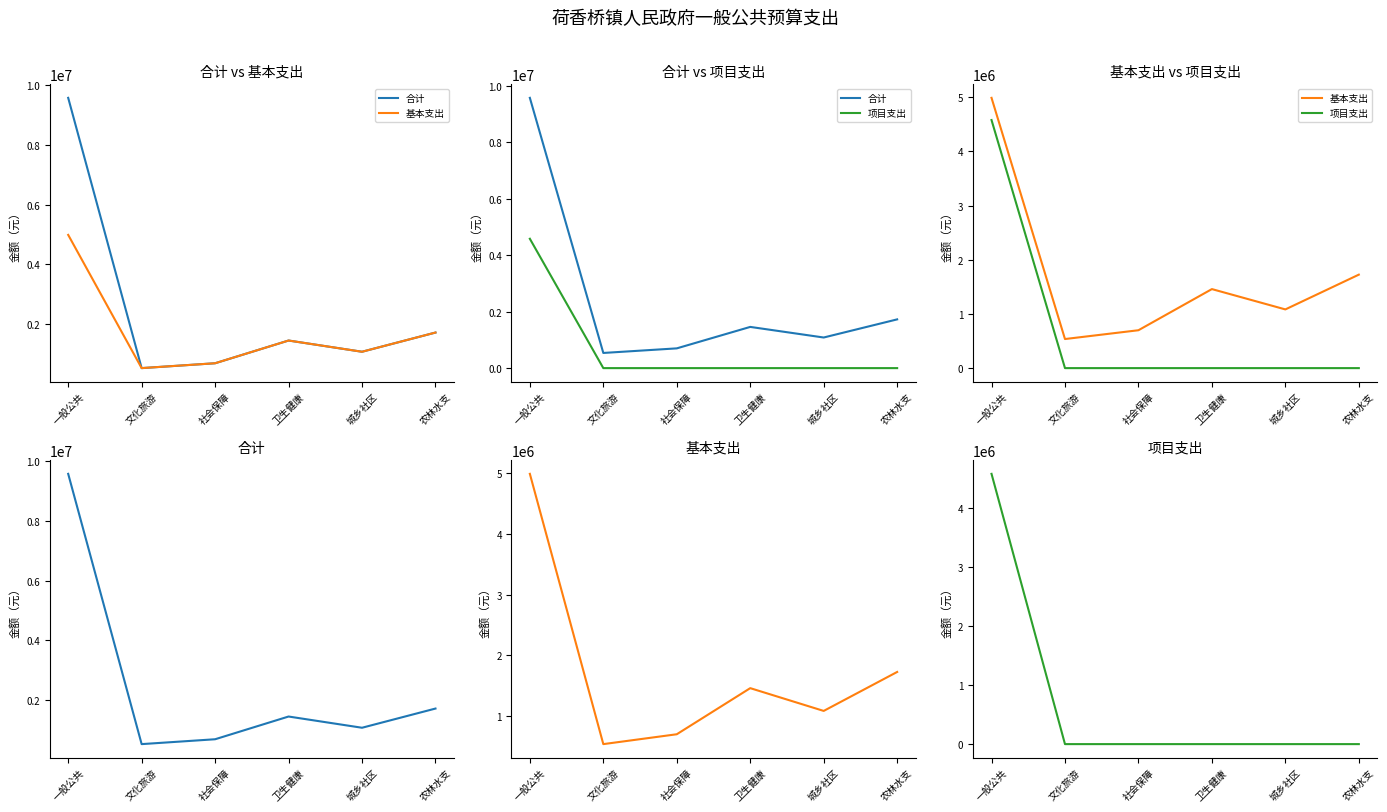

True or false: 合计 and 基本支出 intersect in this chart.

False